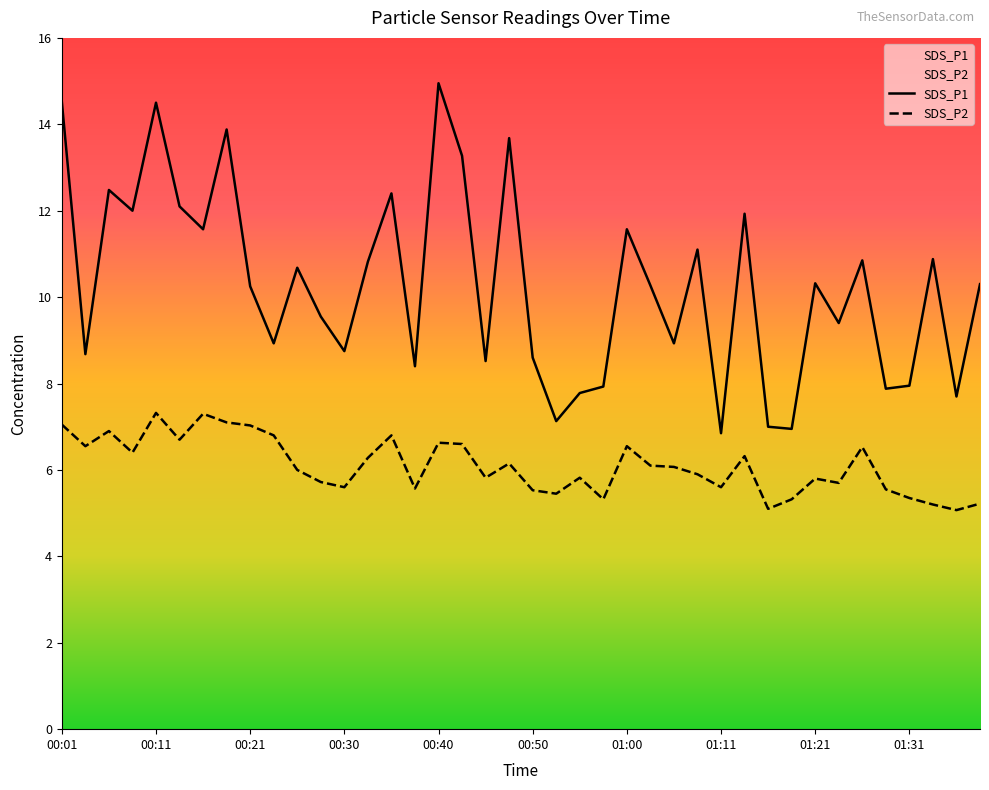

Reading left to right, transcribe all the data shown in this chart.

SDS_P1: 14.5	8.7	12.5	12.0	14.5	12.1	11.6	13.9	10.2	8.9	10.7	9.6	8.8	10.8	12.4	8.4	14.9	13.3	8.5	13.7	8.6	7.1	7.8	7.9	11.6	10.3	8.9	11.1	6.8	11.9	7.0	7.0	10.3	9.4	10.8	7.9	8.0	10.9	7.7	10.3
SDS_P2: 7.0	6.5	6.9	6.4	7.3	6.7	7.3	7.1	7.0	6.8	6.0	5.7	5.6	6.3	6.8	5.6	6.6	6.6	5.8	6.2	5.5	5.5	5.8	5.3	6.5	6.1	6.1	5.9	5.6	6.3	5.1	5.3	5.8	5.7	6.5	5.5	5.3	5.2	5.1	5.2